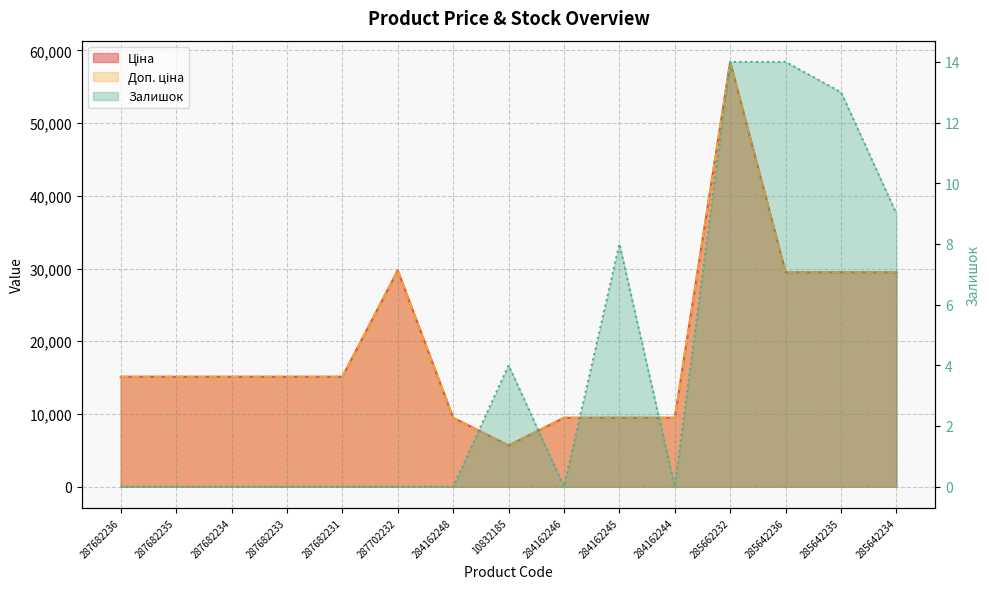

True or false: Залишок and Ціна cross at least once.

False